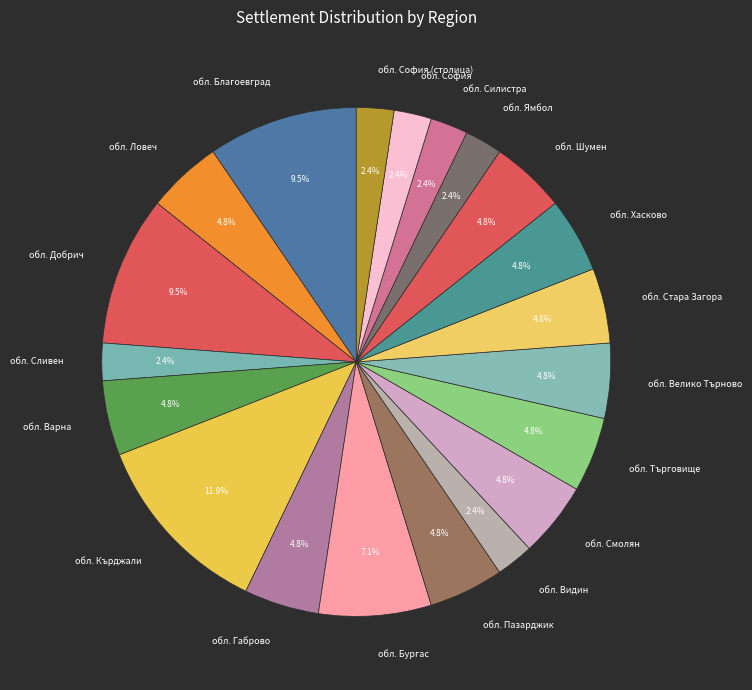

Which has a higher value, обл. Бургас or обл. София?

обл. Бургас